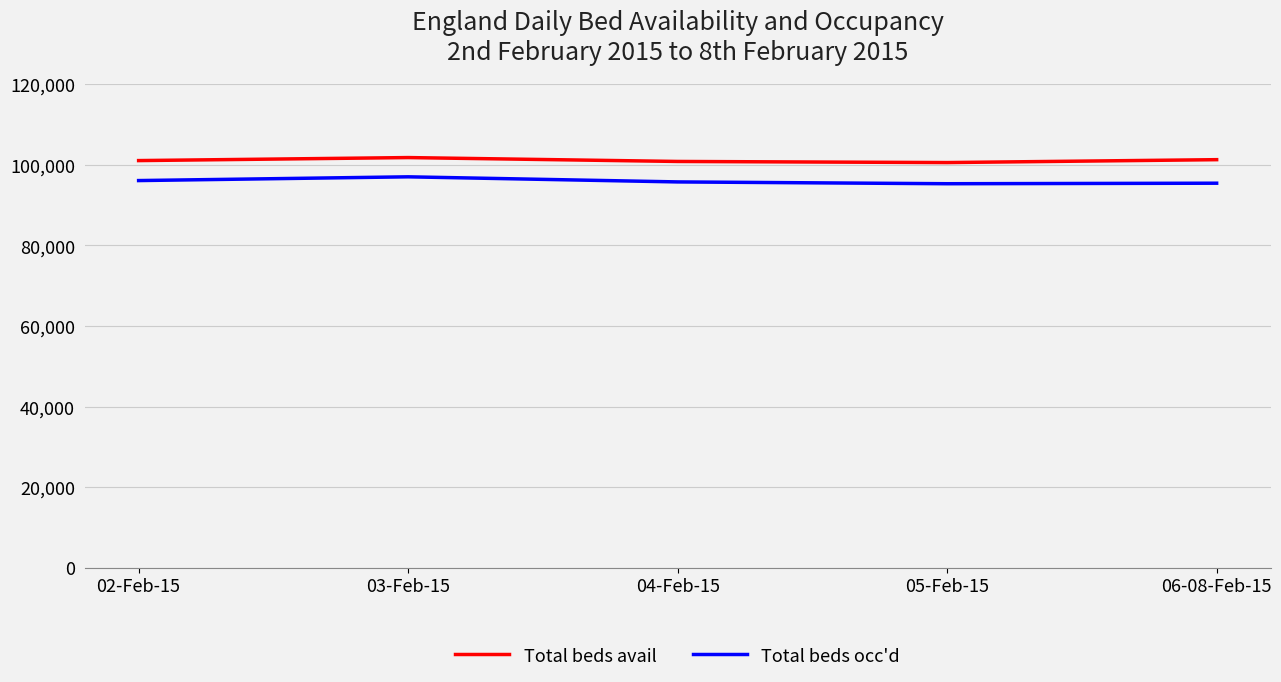

Is it true that Total beds avail equals 57273 at 04-Feb-15?

False